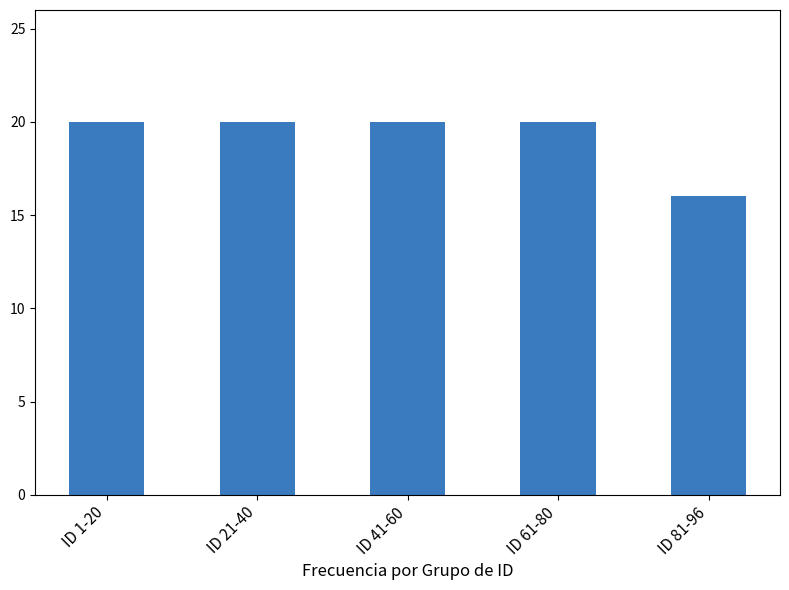

What is the minimum value shown in the chart?

16